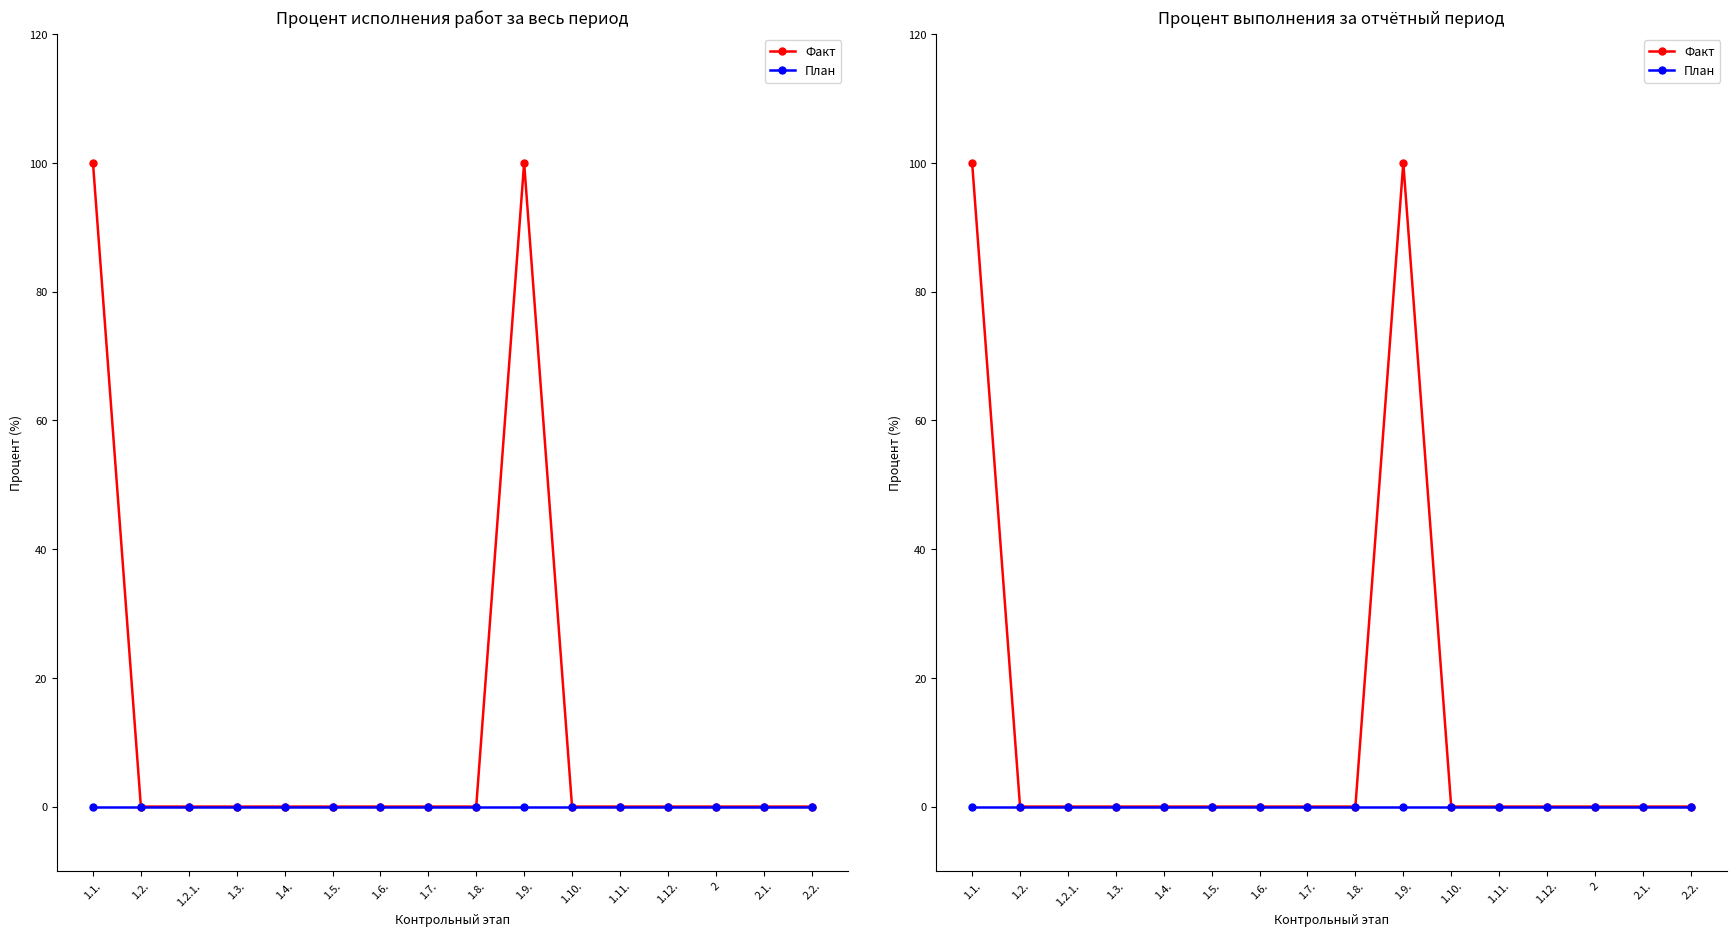

How many values in Факт are above zero?

2